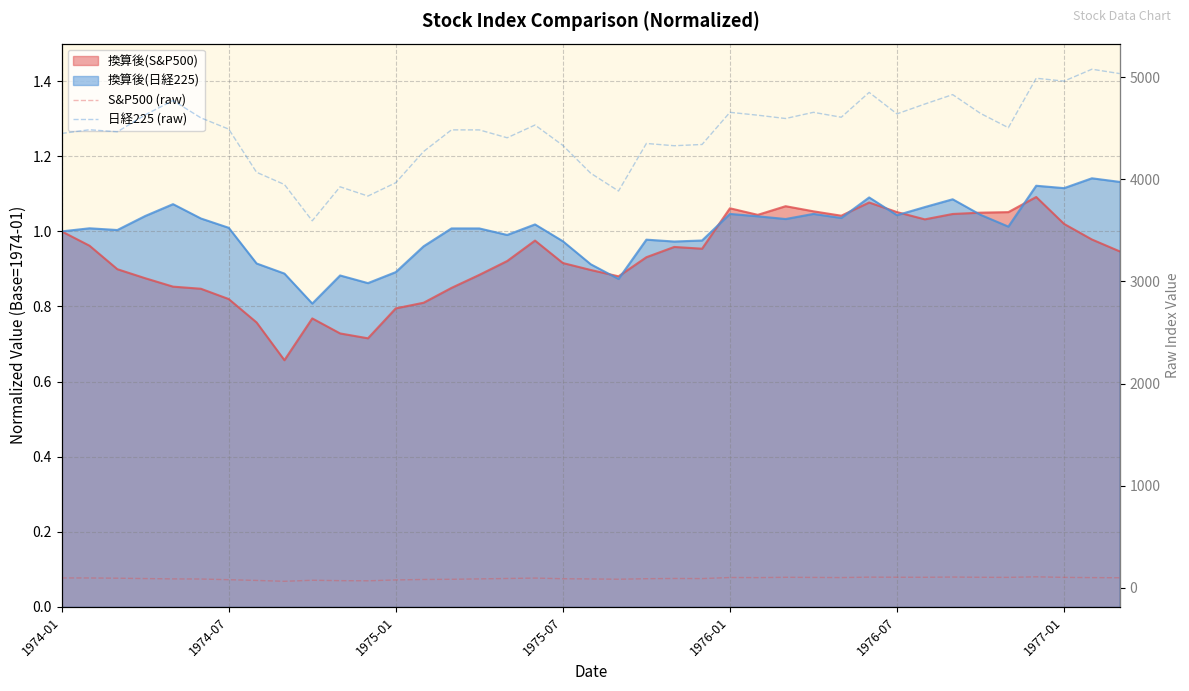

Which series changed the most between 15 and 19?

日経225 (raw)